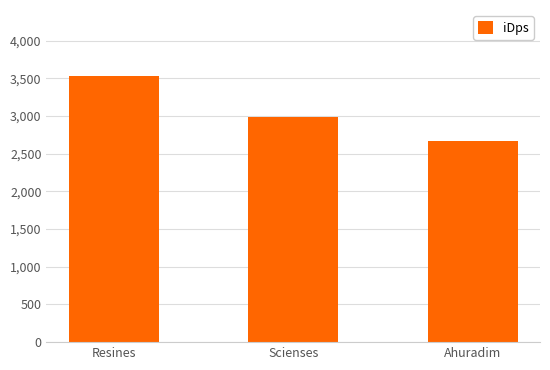

What is the change in value from Scienses to Ahuradim?

-316.8